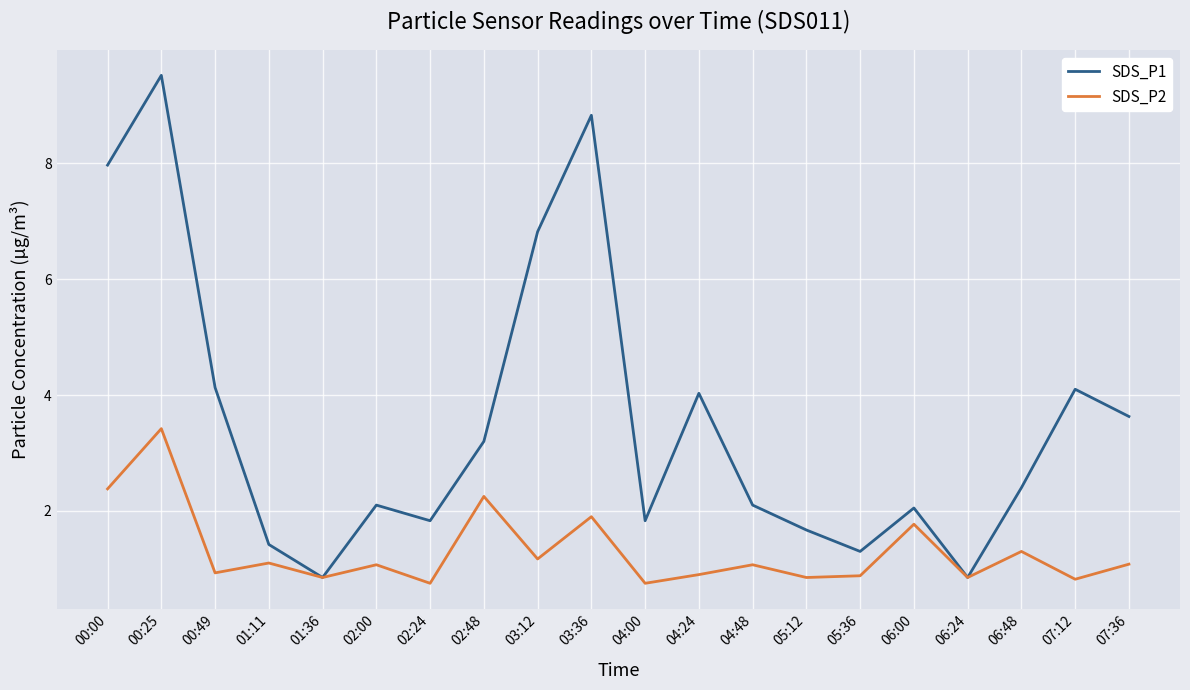

What is the difference between the maximum and minimum values in the SDS_P1 series?

8.7